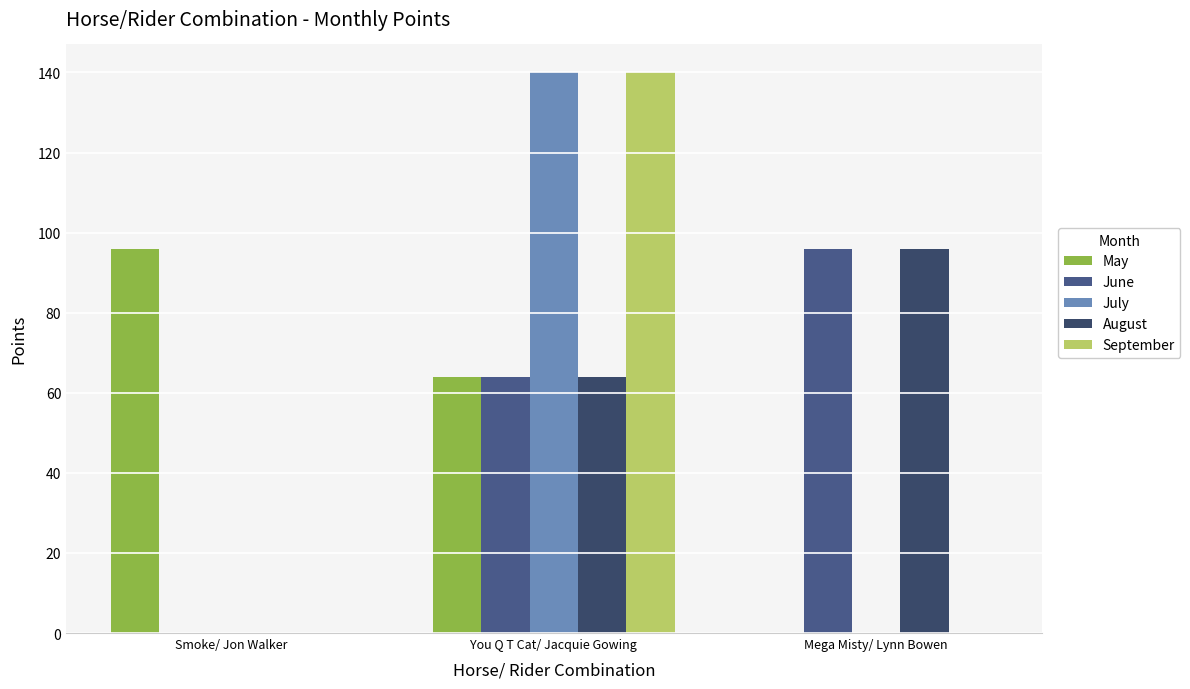

Which series has the largest total across all categories?

May